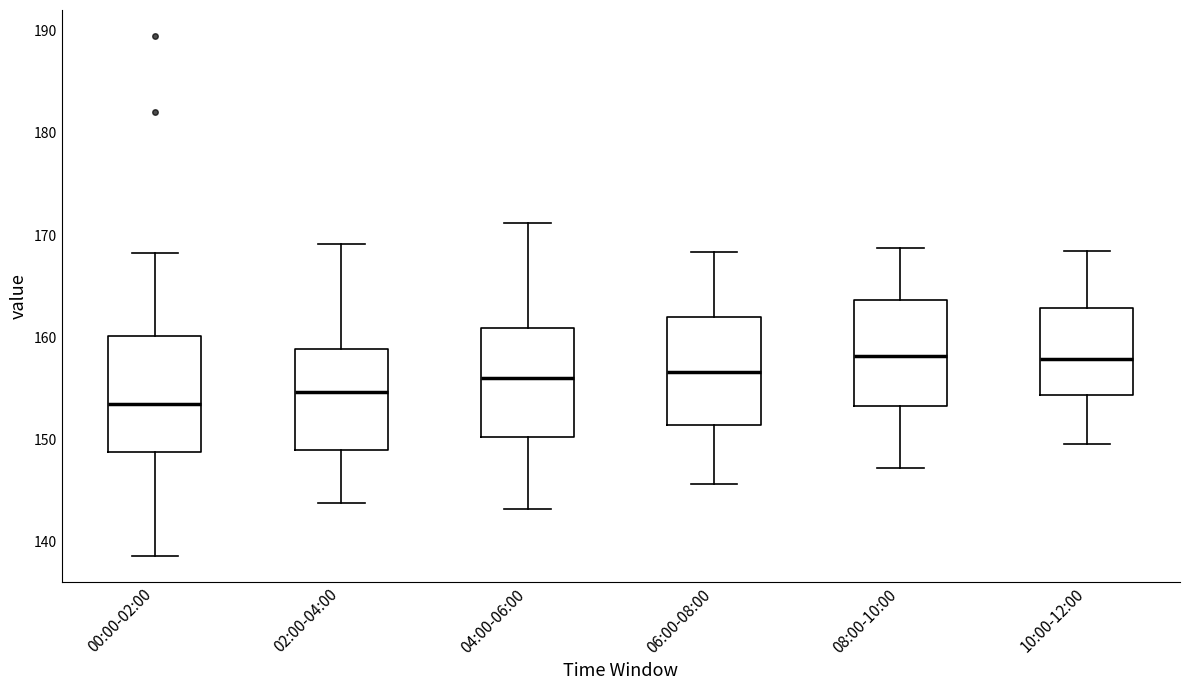

Reading left to right, read every box against the y-axis: the position of its median line, the range the box covers, and the ends of its whiskers. The values are not printed on the chart, so give them approximately, as read against the axis.

00:00-02:00: median 153, box 149 to 160, whiskers 139 to 168
02:00-04:00: median 155, box 149 to 159, whiskers 144 to 169
04:00-06:00: median 156, box 150 to 161, whiskers 143 to 171
06:00-08:00: median 157, box 151 to 162, whiskers 146 to 168
08:00-10:00: median 158, box 153 to 164, whiskers 147 to 169
10:00-12:00: median 158, box 154 to 163, whiskers 150 to 168